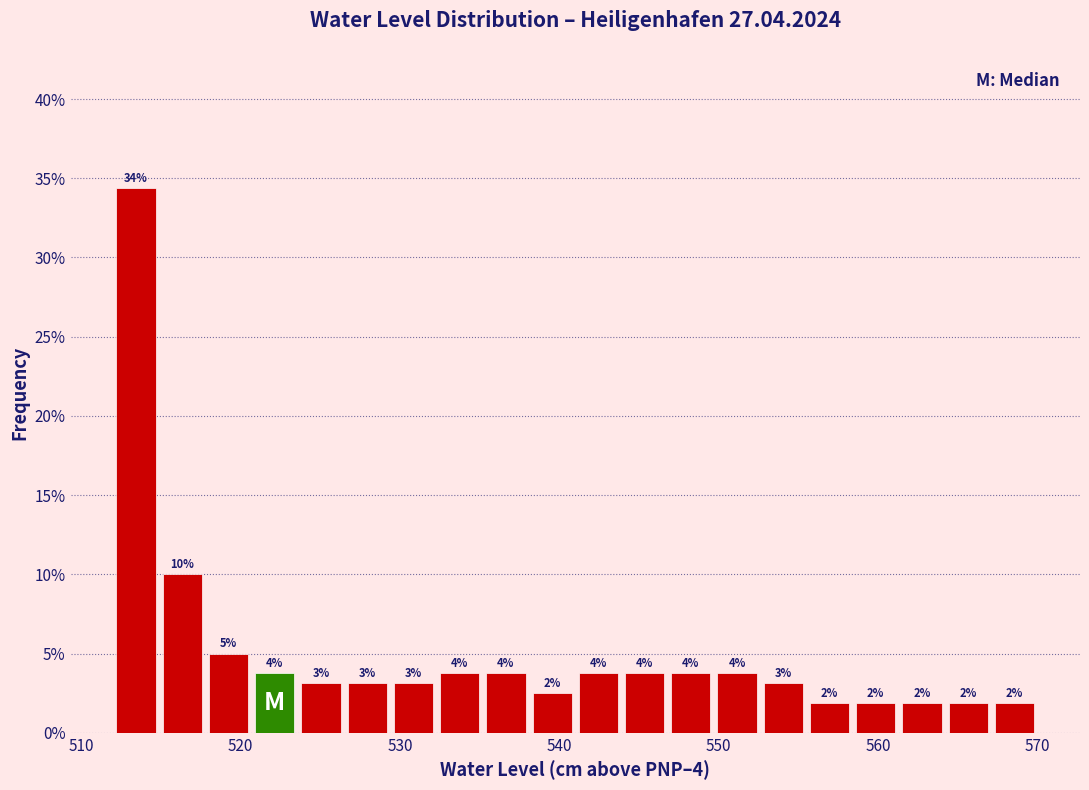

Around what value on the x-axis is the tallest bar? Give the approximate position of its centre, as read against the axis.

513